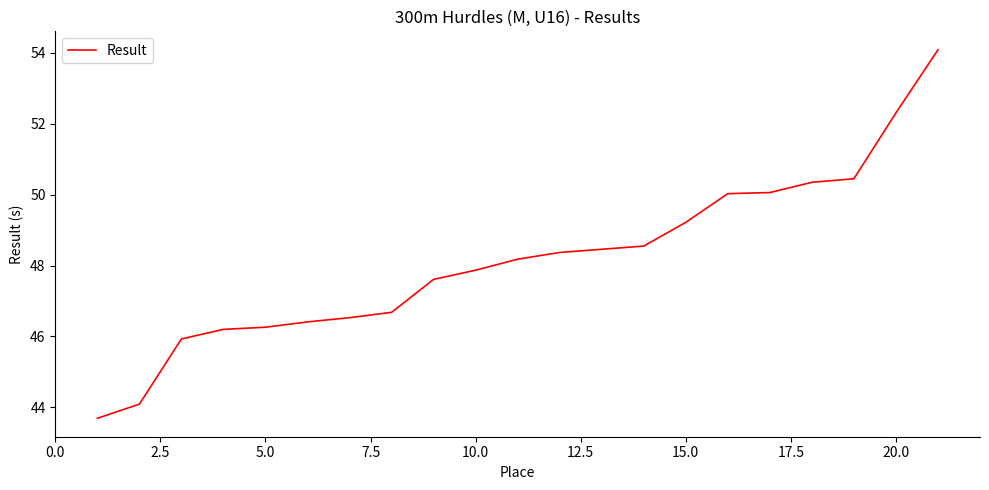

What is the minimum value shown in the chart?

43.7